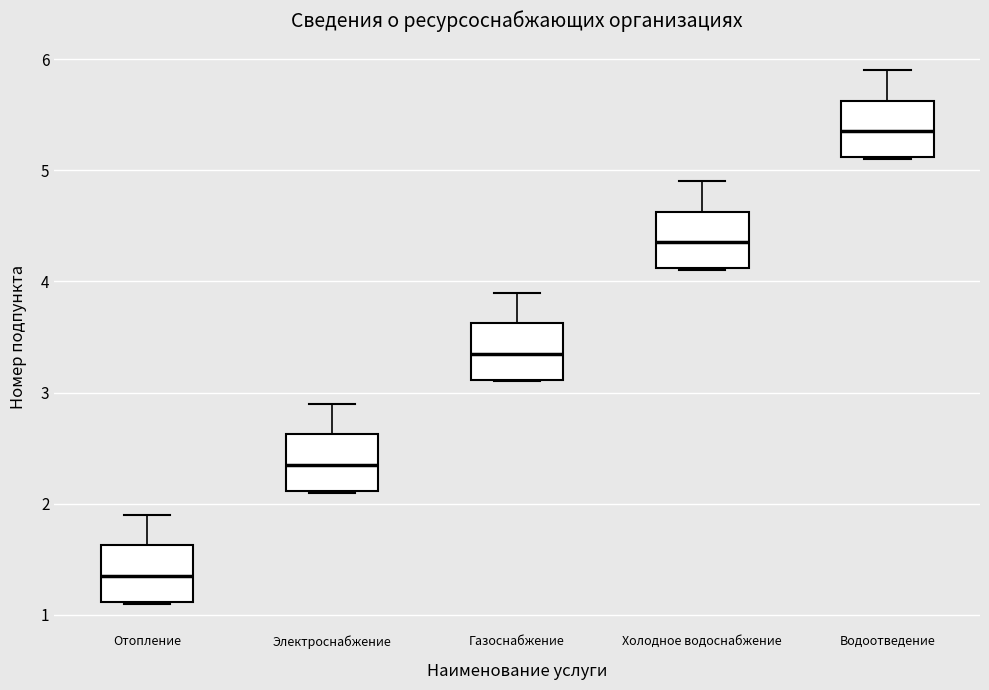

Which box's median line is the highest?

Водоотведение